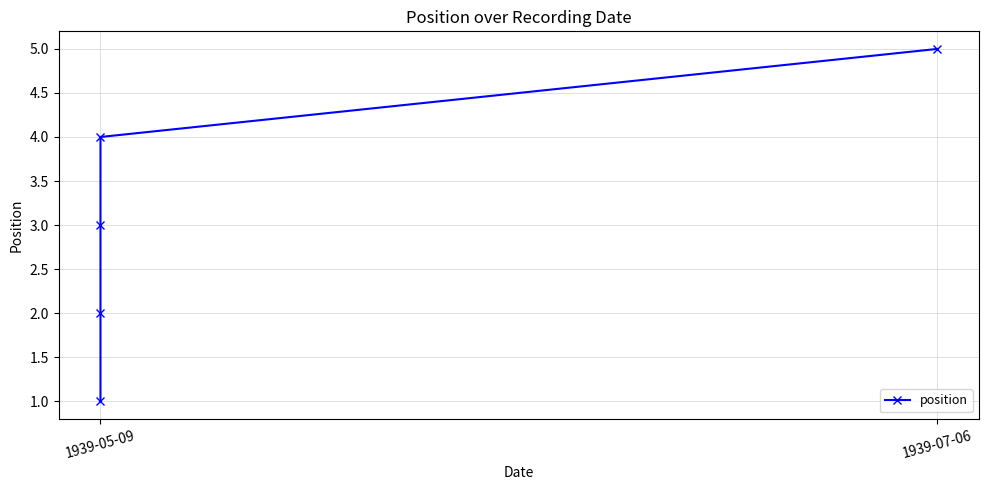

What is the greatest value displayed?

5